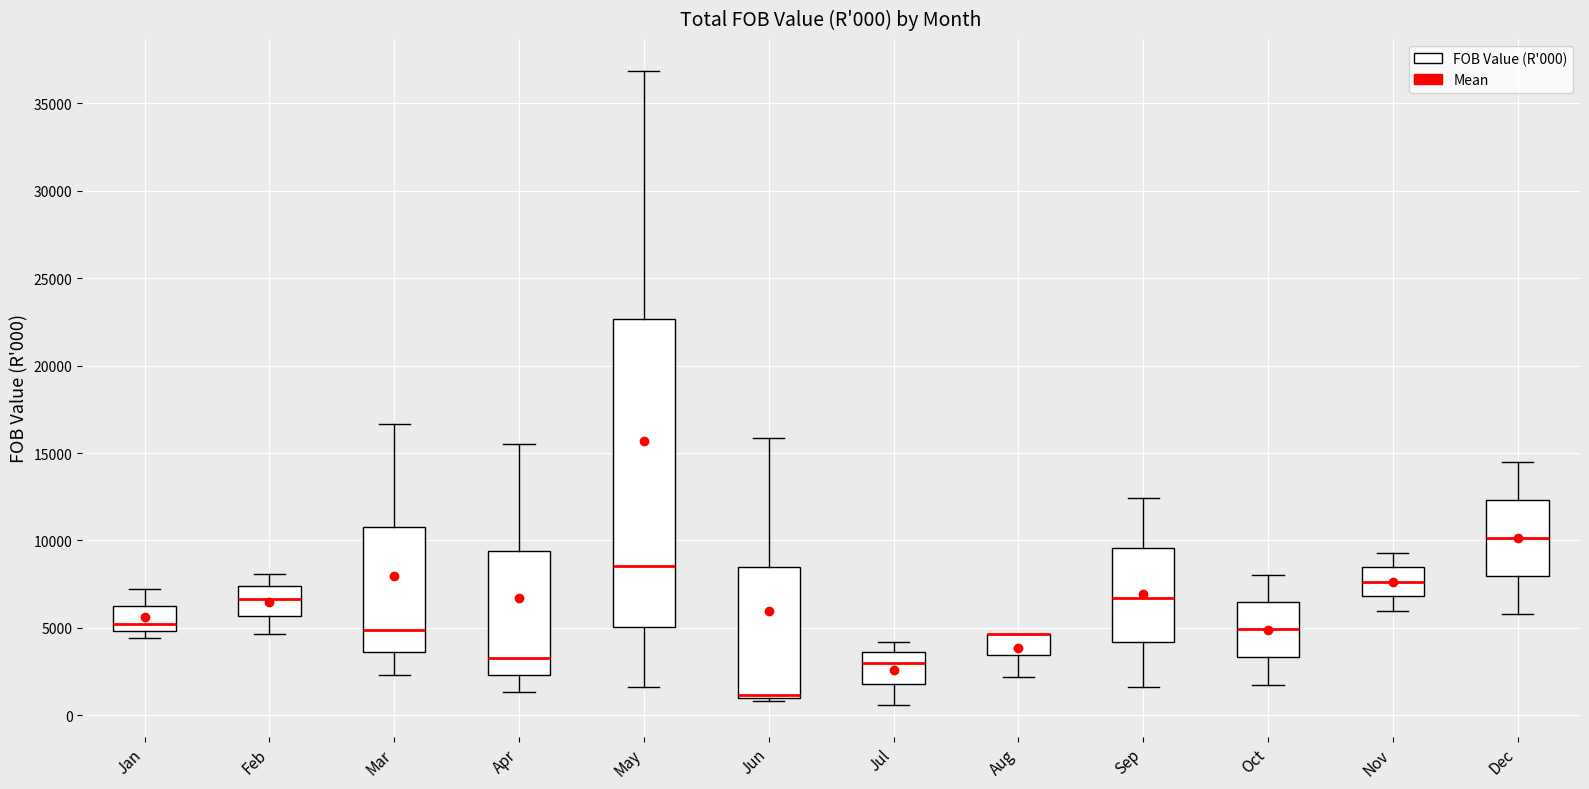

Comparing the boxes themselves (not the whiskers), which one is the tallest?

May